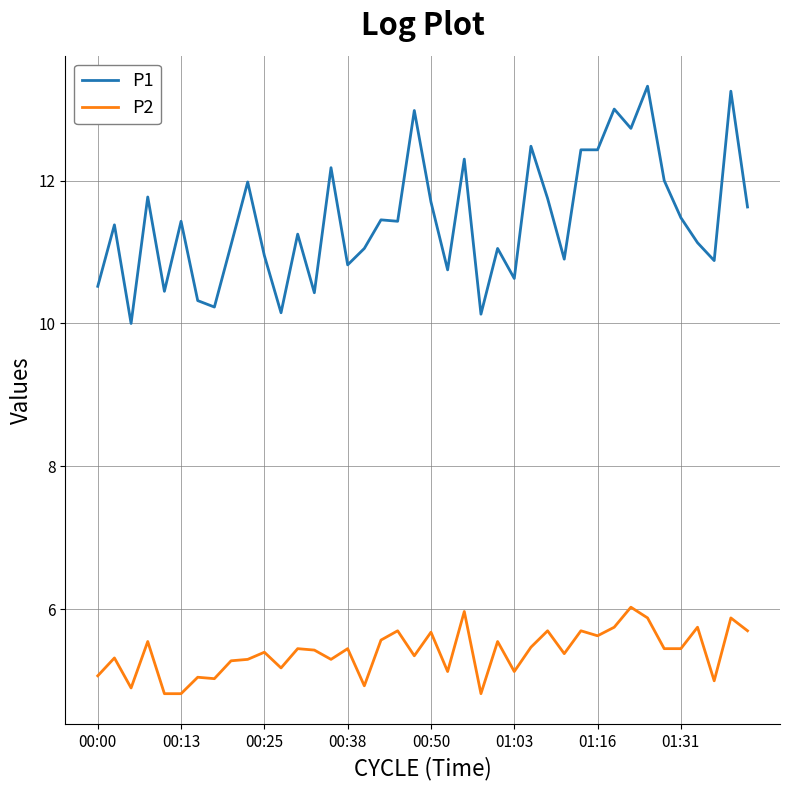

Which series has the largest range (max minus min)?

P1